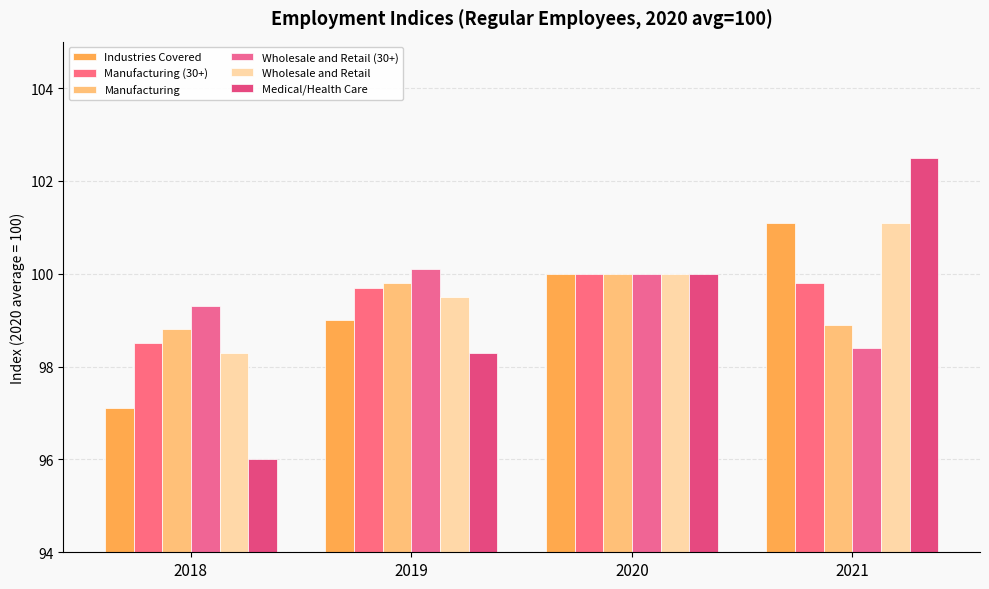

Which has a higher value, 2019 or 2021?

2021